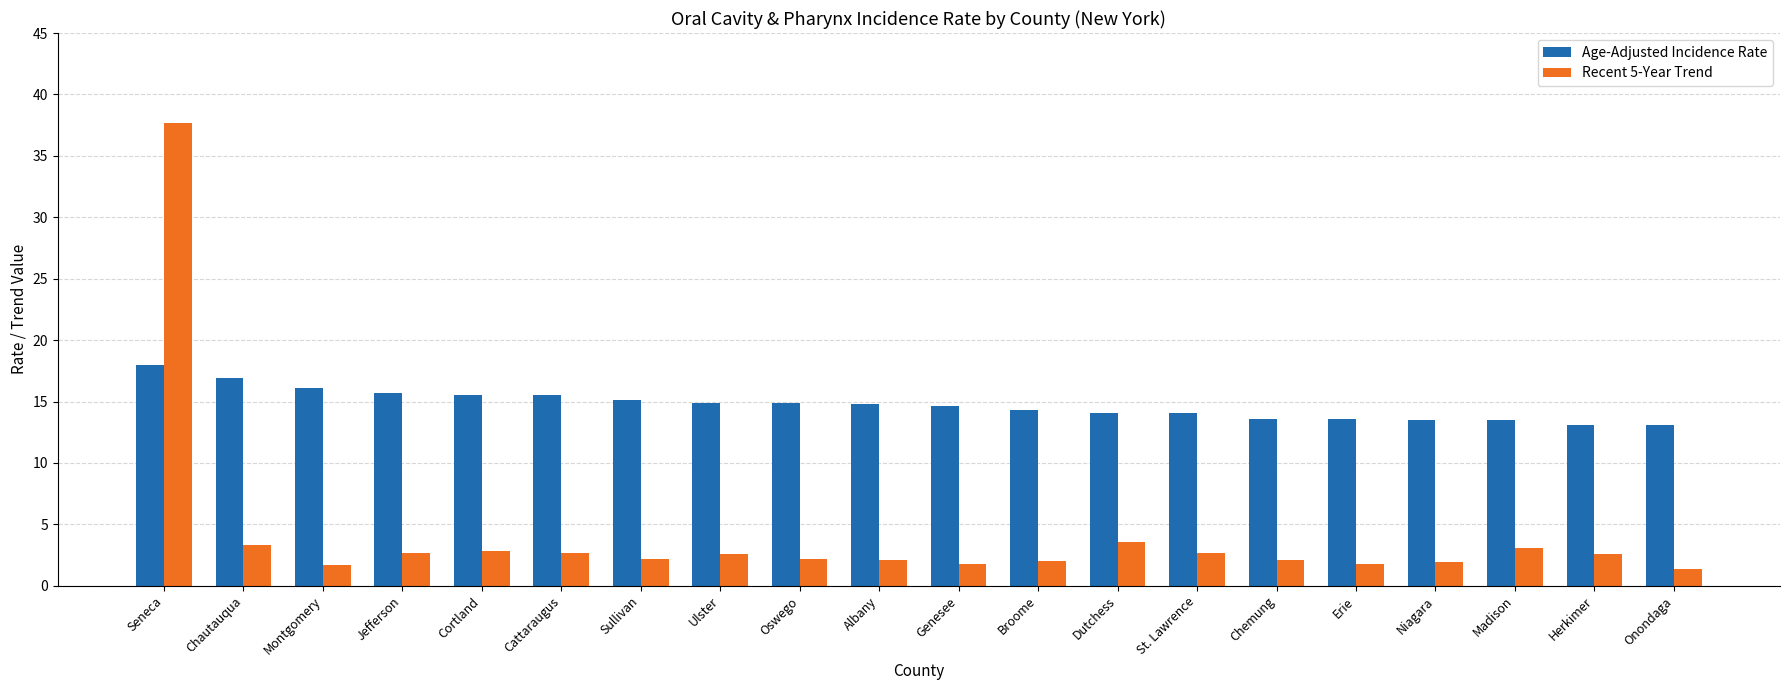

True or false: Recent 5-Year Trend has a value of 2.1 at Albany.

True